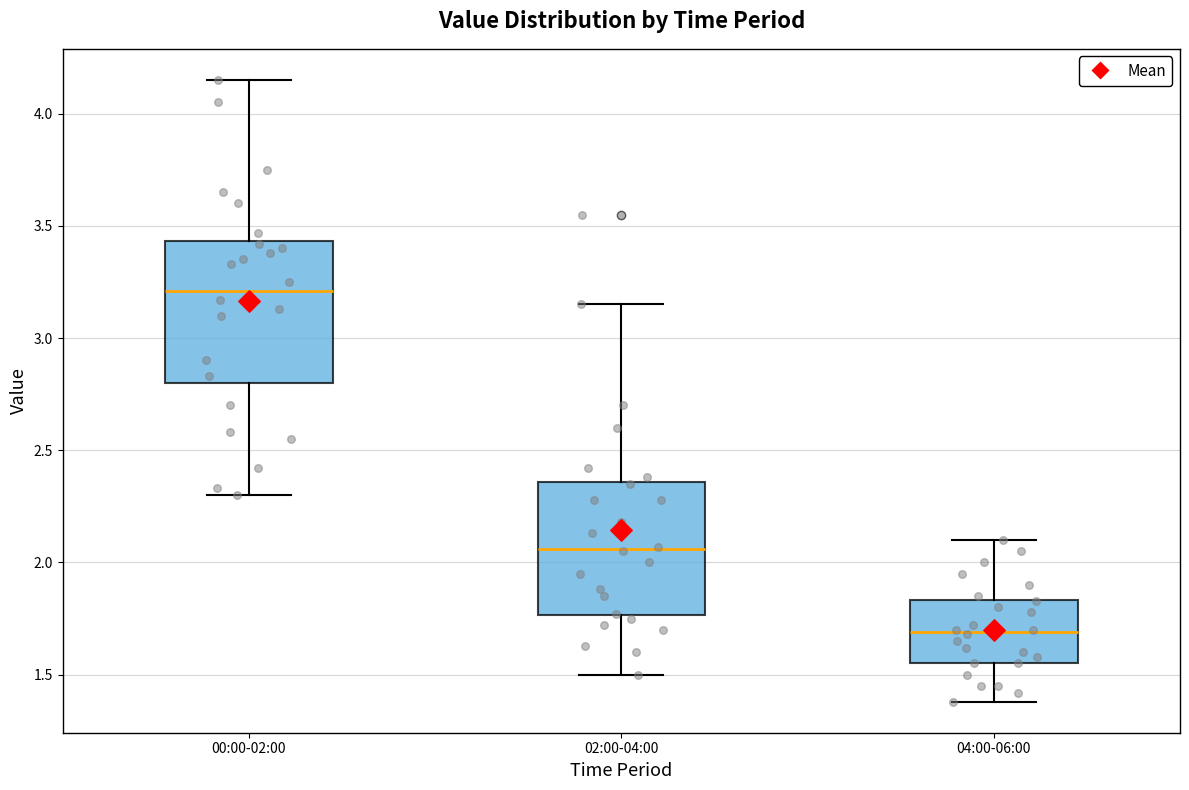

Reading left to right, read every box against the y-axis: the position of its median line, the range the box covers, and the ends of its whiskers. The values are not printed on the chart, so give them approximately, as read against the axis.

00:00-02:00: median 3.20, box 2.80 to 3.45, whiskers 2.30 to 4.15
02:00-04:00: median 2.05, box 1.75 to 2.35, whiskers 1.50 to 3.15
04:00-06:00: median 1.70, box 1.55 to 1.85, whiskers 1.40 to 2.10